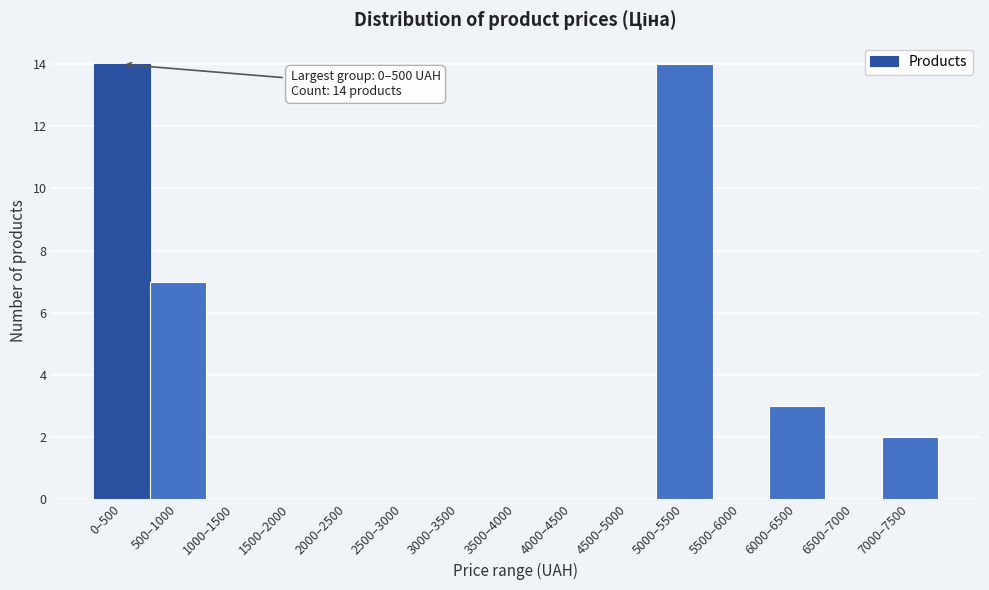

Reading right to left, transcribe all the data shown in this chart.

7000–7500=2	6500–7000=0	6000–6500=3	5500–6000=0	5000–5500=14	4500–5000=0	4000–4500=0	3500–4000=0	3000–3500=0	2500–3000=0	2000–2500=0	1500–2000=0	1000–1500=0	500–1000=7	0–500=14